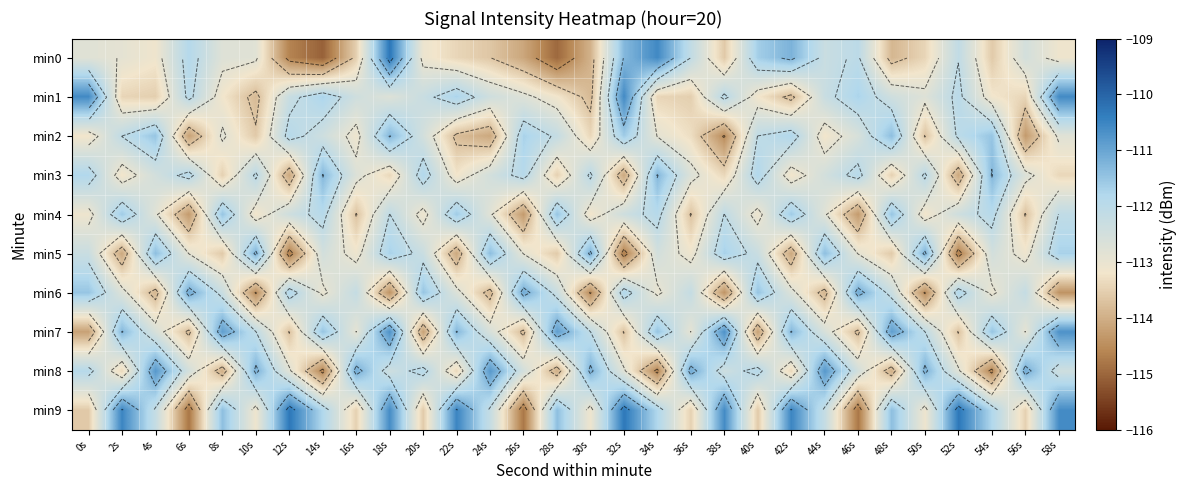

How many values in the min3 series are below -112?

18